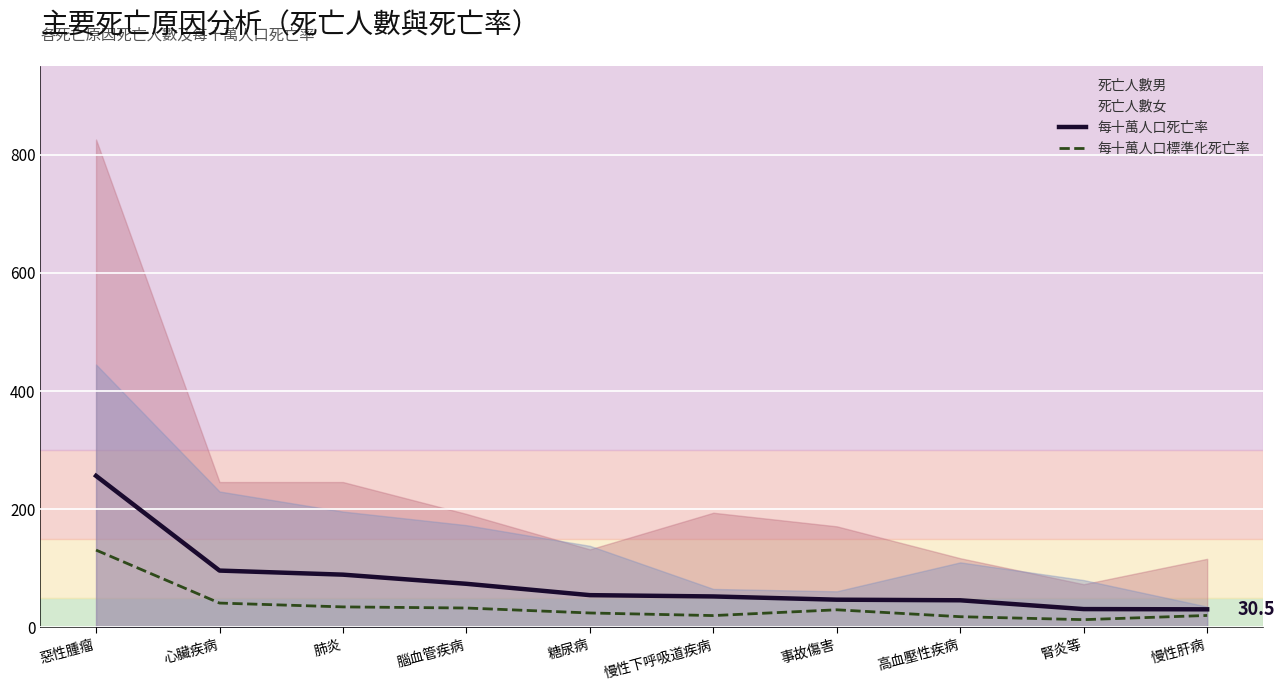

Is the value of 每十萬人口死亡率 at 糖尿病 greater than the value of 每十萬人口標準化死亡率 at 心臟疾病?

Yes